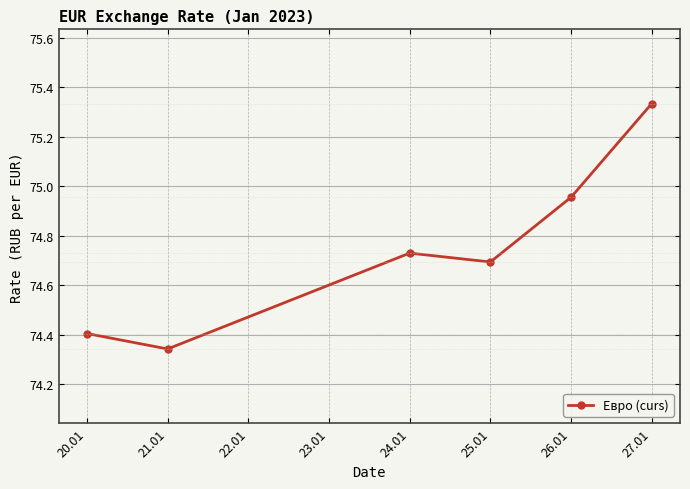

The chart shows a value of 109.8 at 20.01. True or false?

False